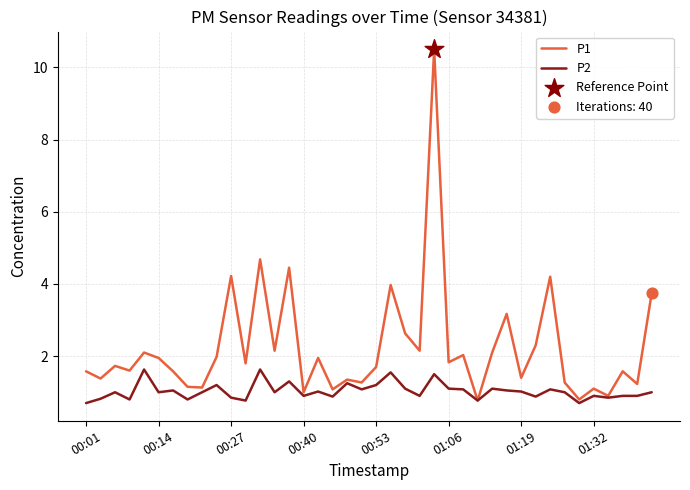

Which series has the widest spread of values?

P1